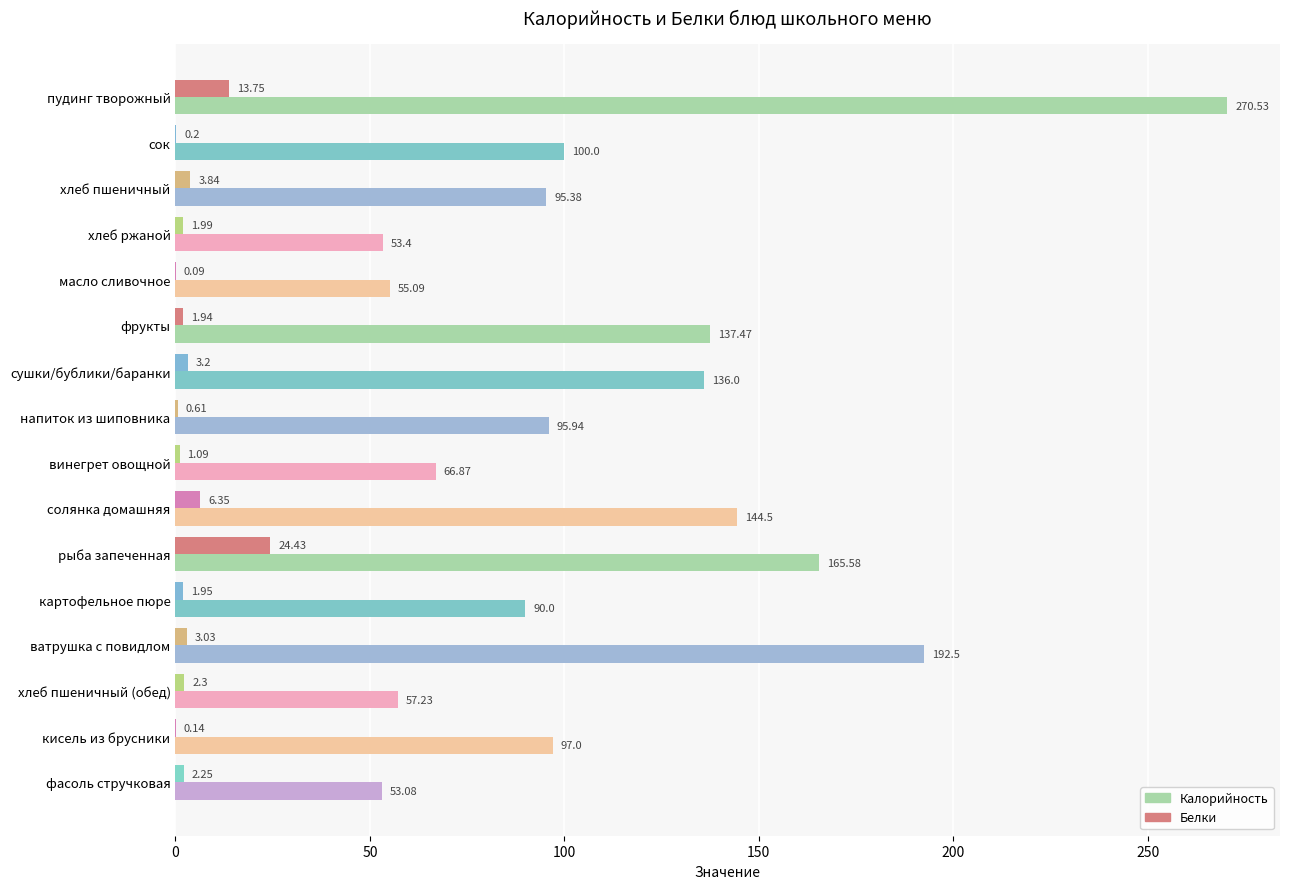

What is the sum of the Белки values at хлеб пшеничный (обед) and сок?

2.5